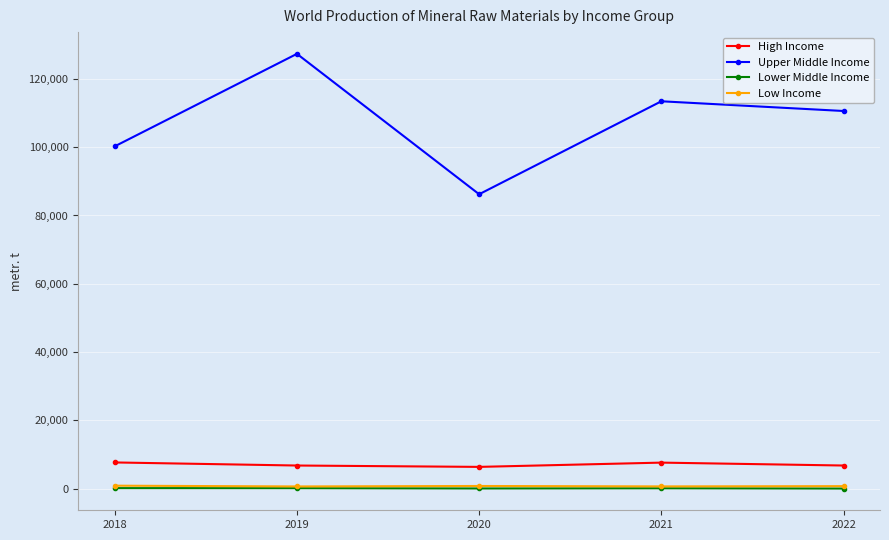

What is the average value of the High Income series?

7070